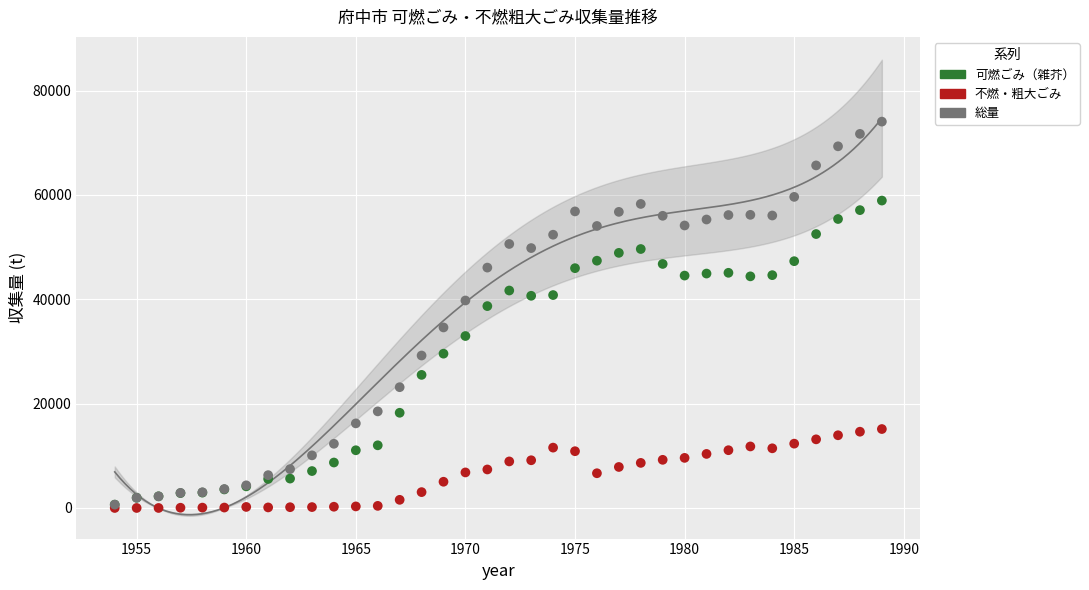

In the 総量 series, what Y value is closest to 37341?

39766